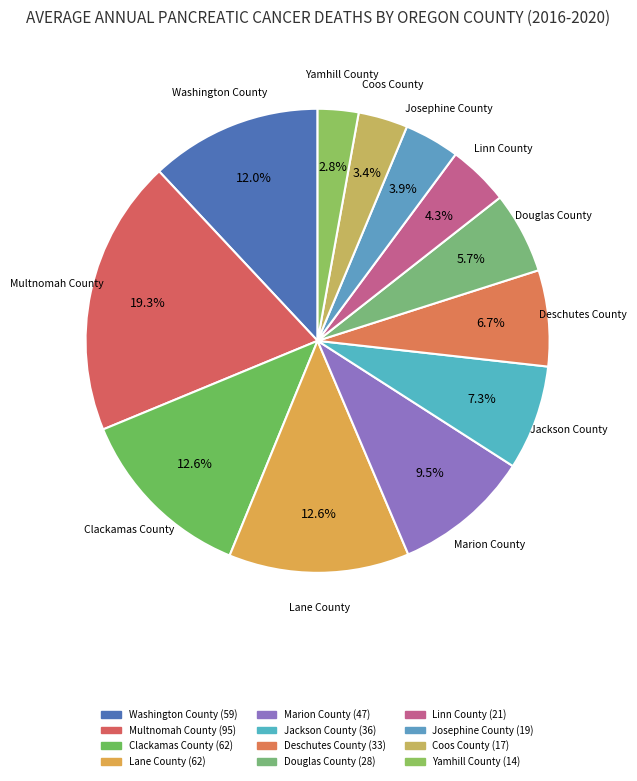

Which category has the smallest portion of the pie?

Yamhill County